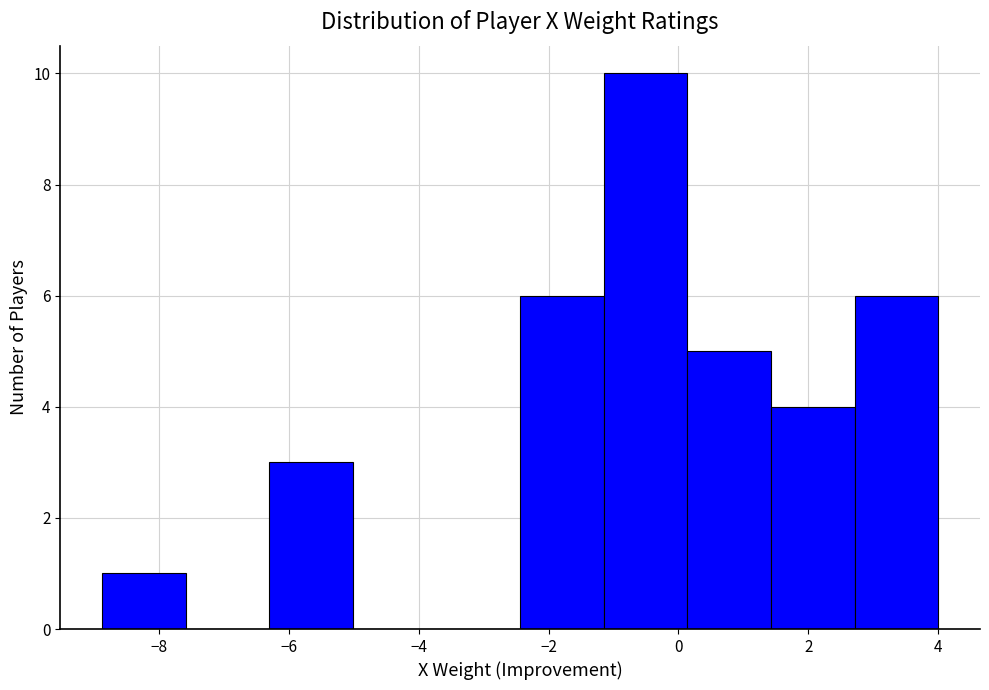

Over which range of the x-axis is the bar tallest?

-1.2 to 0.2